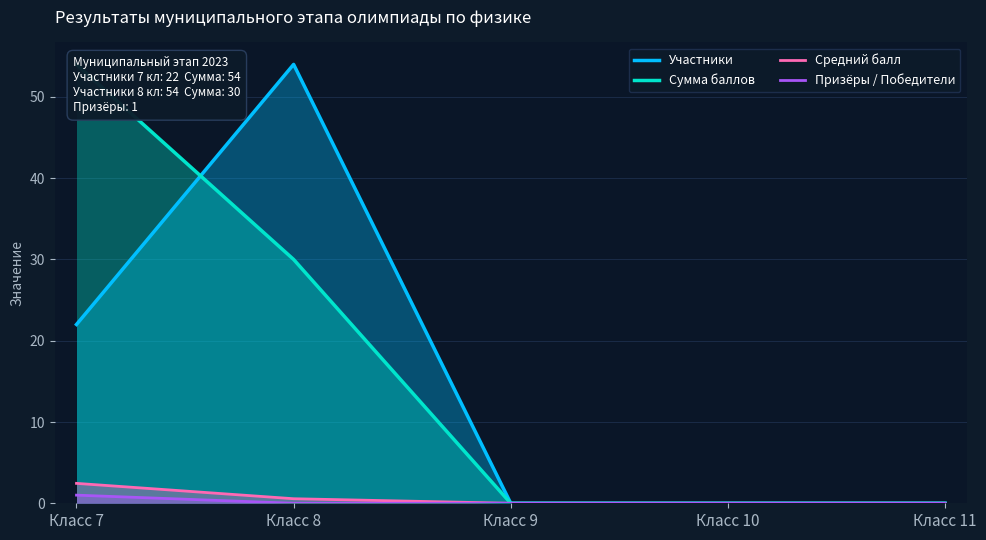

True or false: Сумма баллов has a value of 15.7 at Класс 8.

False